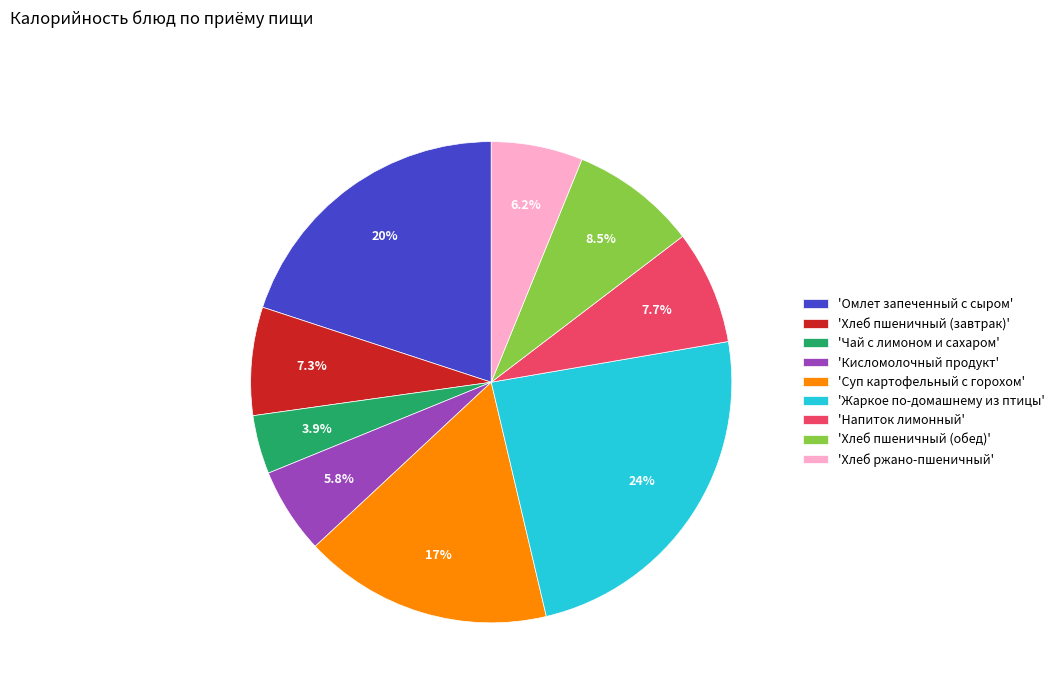

Which slice is the smallest?

'Чай с лимоном и сахаром'